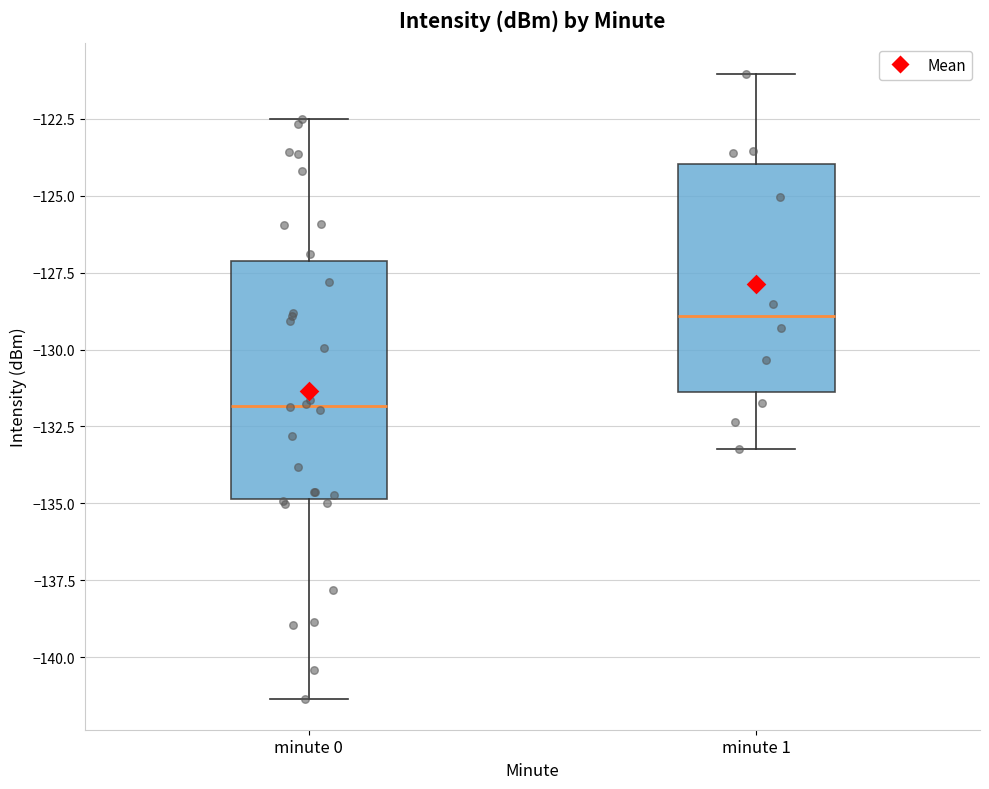

Reading left to right, read every box against the y-axis: the position of its median line, the range the box covers, and the ends of its whiskers. The values are not printed on the chart, so give them approximately, as read against the axis.

minute 0: median -132.0, box -135.0 to -127.0, whiskers -141.5 to -122.5
minute 1: median -129.0, box -131.5 to -124.0, whiskers -133.0 to -121.0